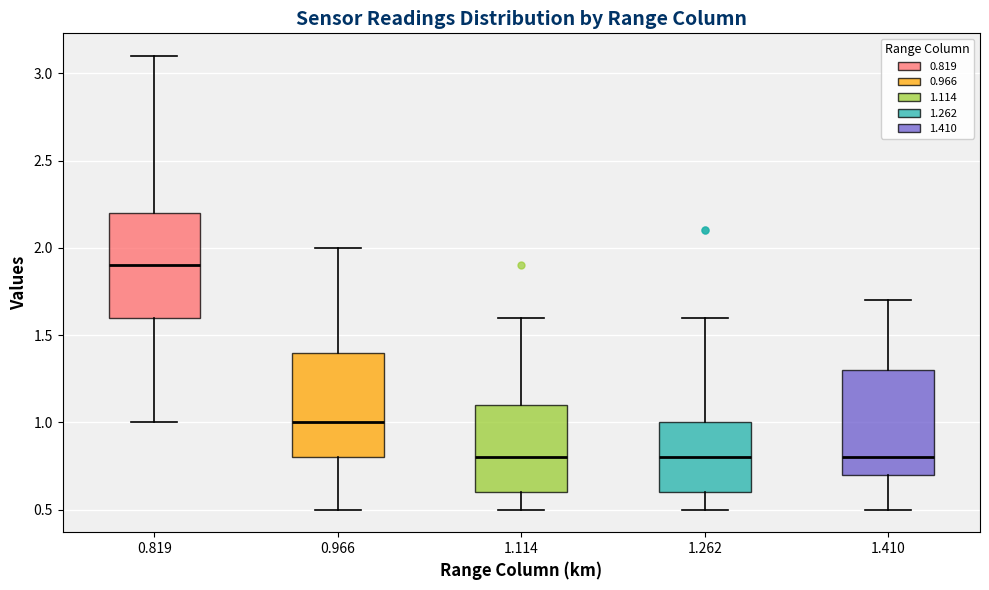

Where does the upper whisker of the box at x = 0.819 end on the y-axis? The values are not printed on the chart, so give them approximately, as read against the axis.

3.1